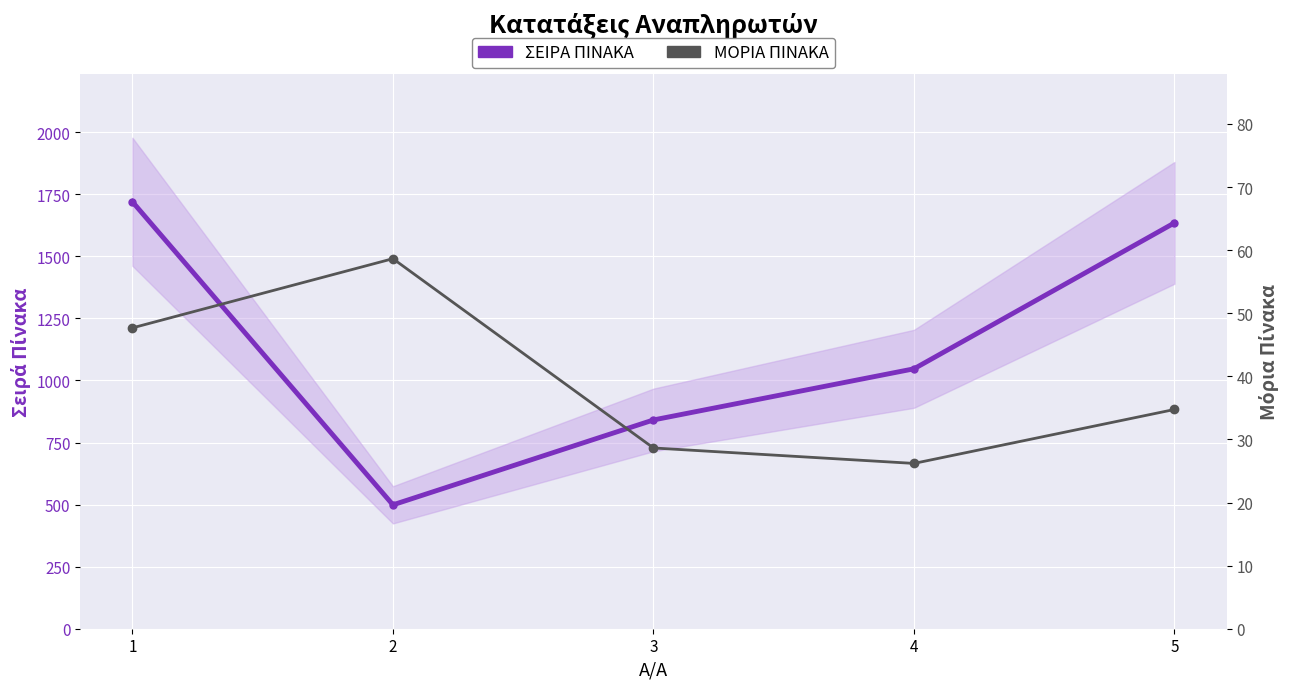

True or false: ΣΕΙΡΑ ΠΙΝΑΚΑ and ΜΟΡΙΑ ΠΙΝΑΚΑ cross at least once.

False